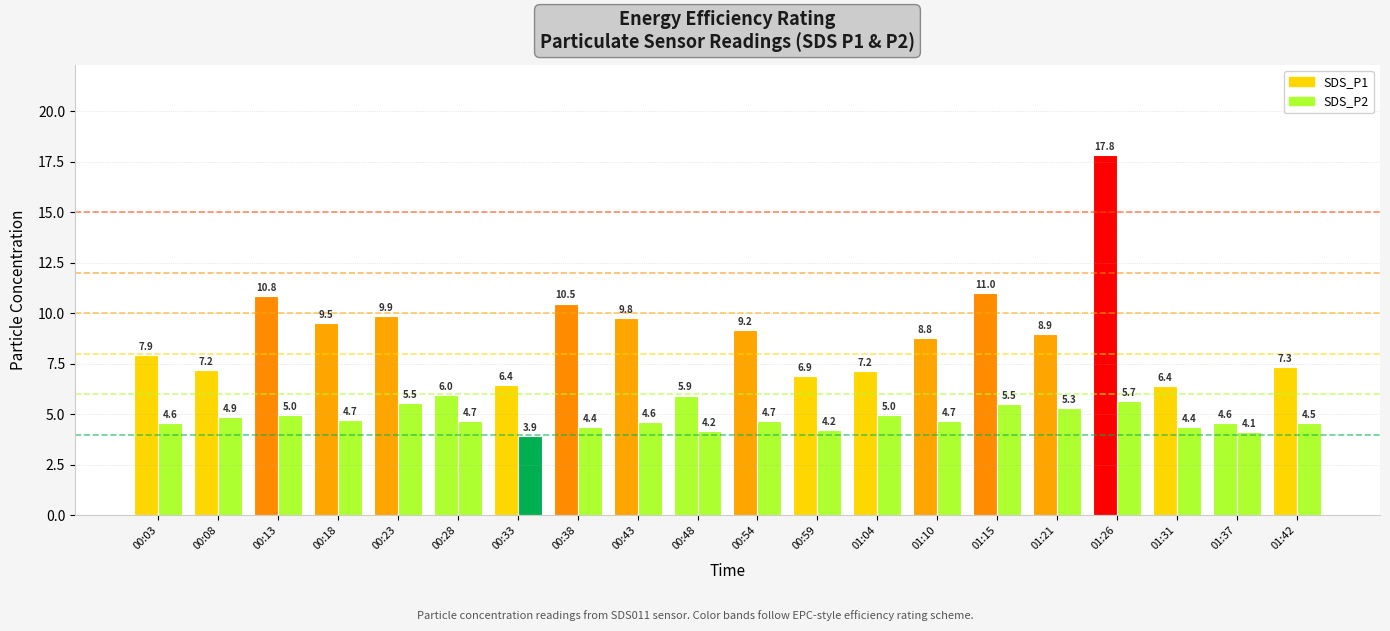

How many values in the SDS_P2 series exceed 4?

19